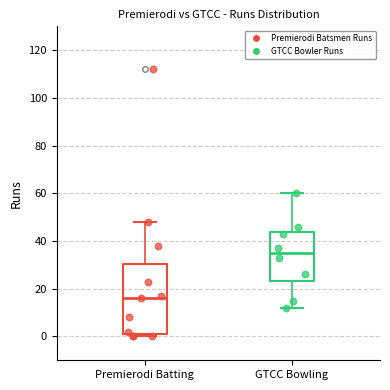

Which box's median line is the highest?

GTCC Bowling